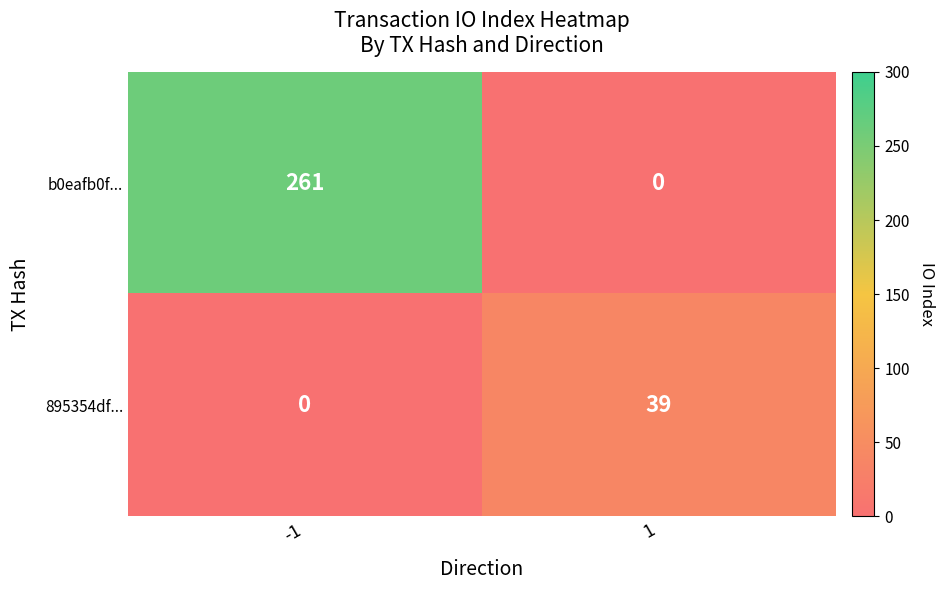

What is the difference between the maximum and minimum values in the 895354df... series?

39